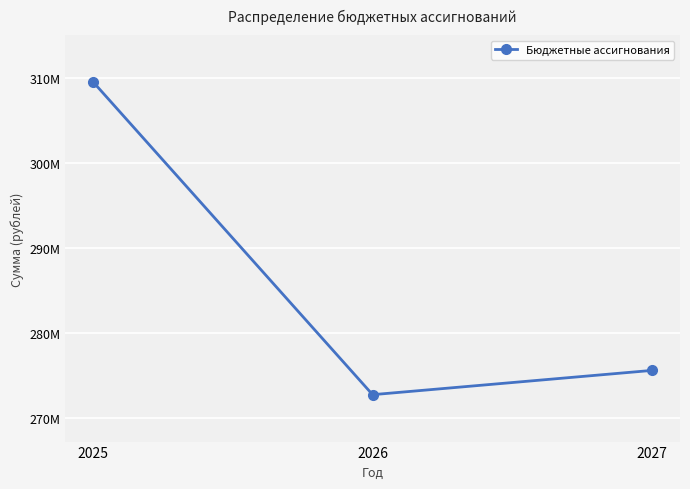

Between 2027 and 2025, which is larger?

2025